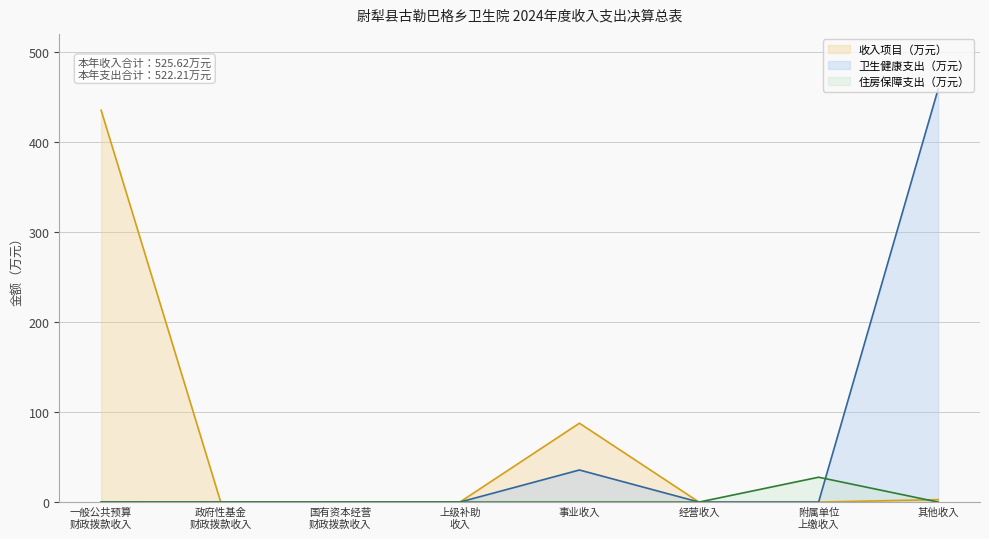

Which category has the highest value across all series?

其他收入